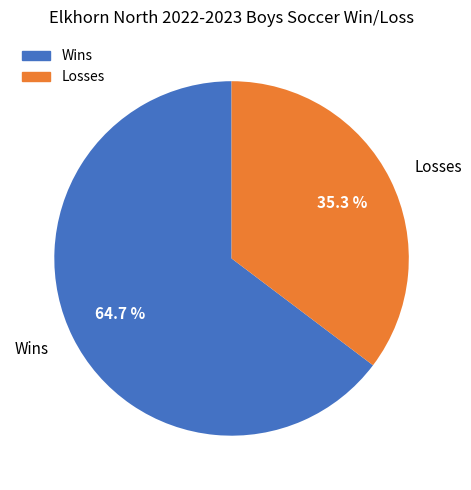

What percentage is NOT represented by Losses?

64.7%